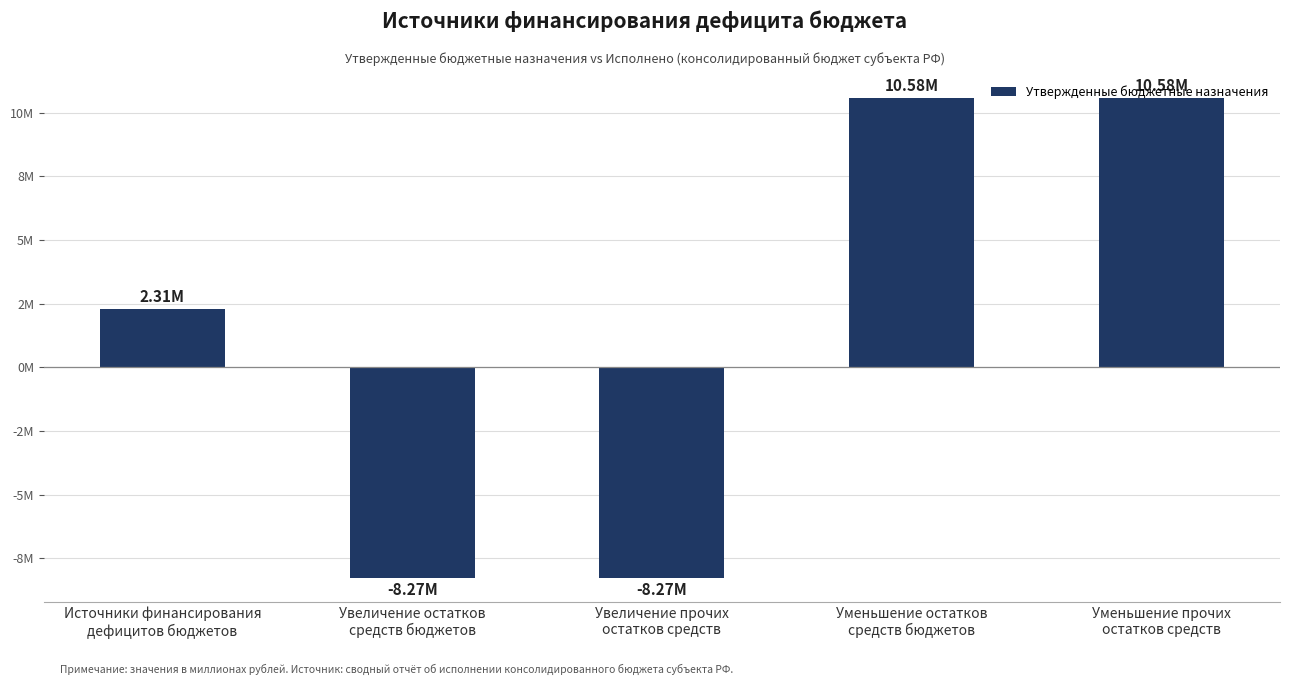

Does the chart contain any negative values?

Yes